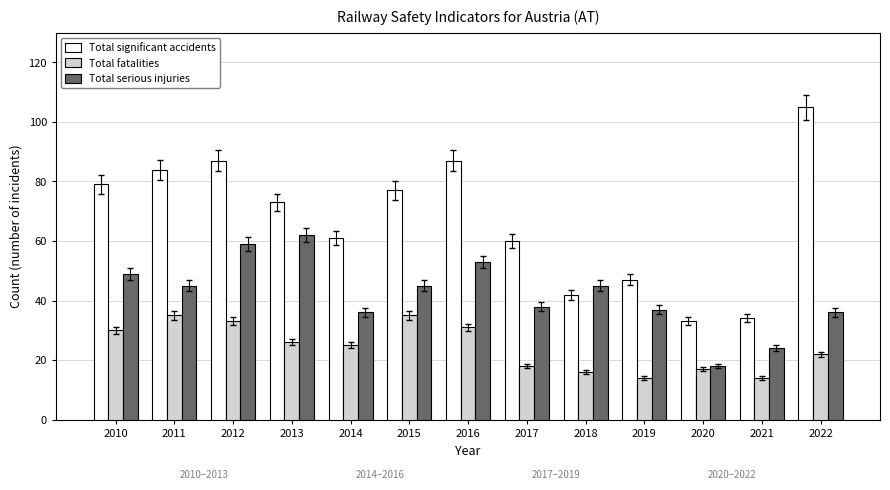

What is the smallest value displayed?

14